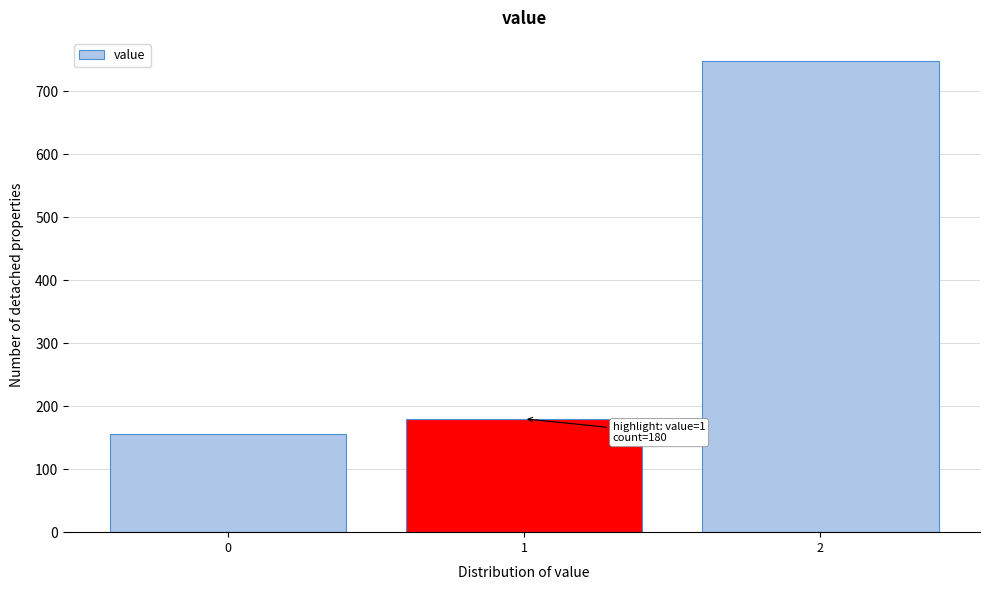

Reading left to right, what are all the values shown in this chart?

155	180	747